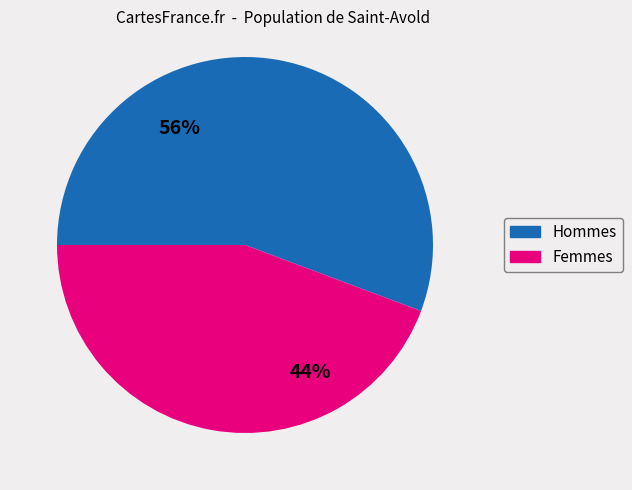

The Hommes slice represents 56% of the pie. True or false?

True